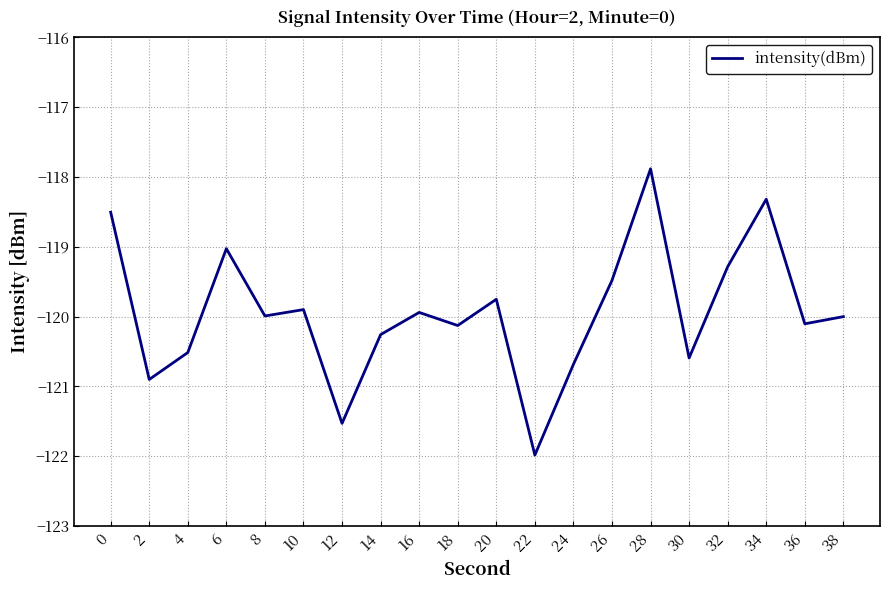

Reading left to right, extract all data points from this chart.

-118.5	-120.9	-120.5	-119.0	-120.0	-119.9	-121.5	-120.3	-119.9	-120.1	-119.8	-122.0	-120.7	-119.5	-117.9	-120.6	-119.3	-118.3	-120.1	-120.0